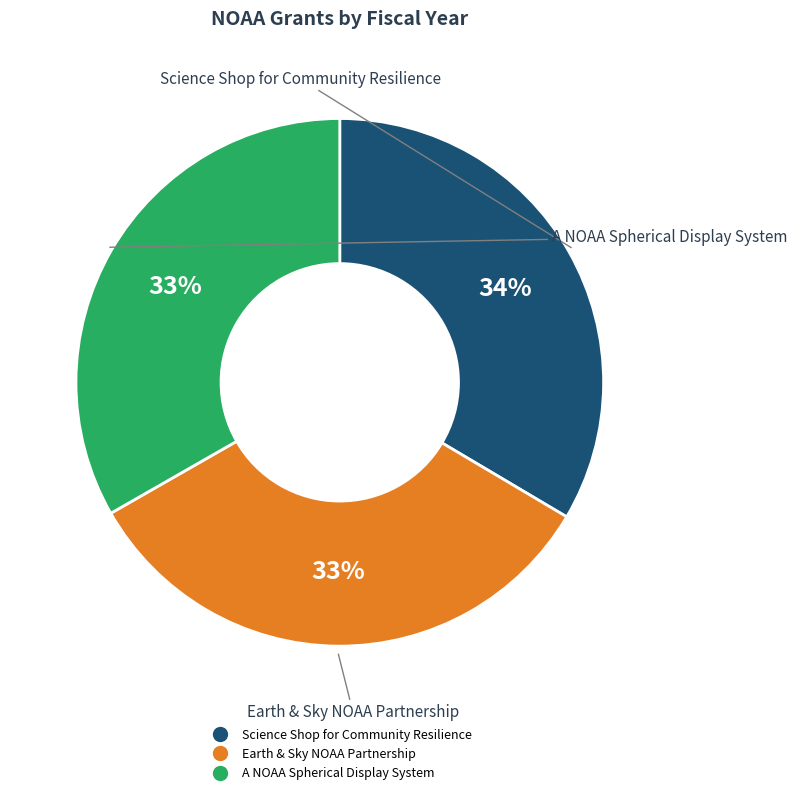

How many slices are in this pie chart?

3